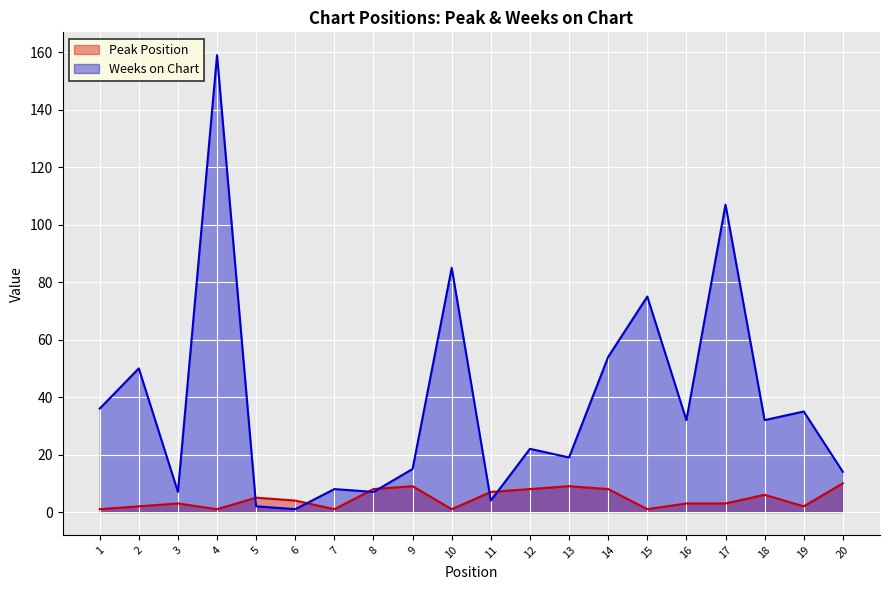

What are all the series names shown in the legend?

Peak Position, Weeks on Chart